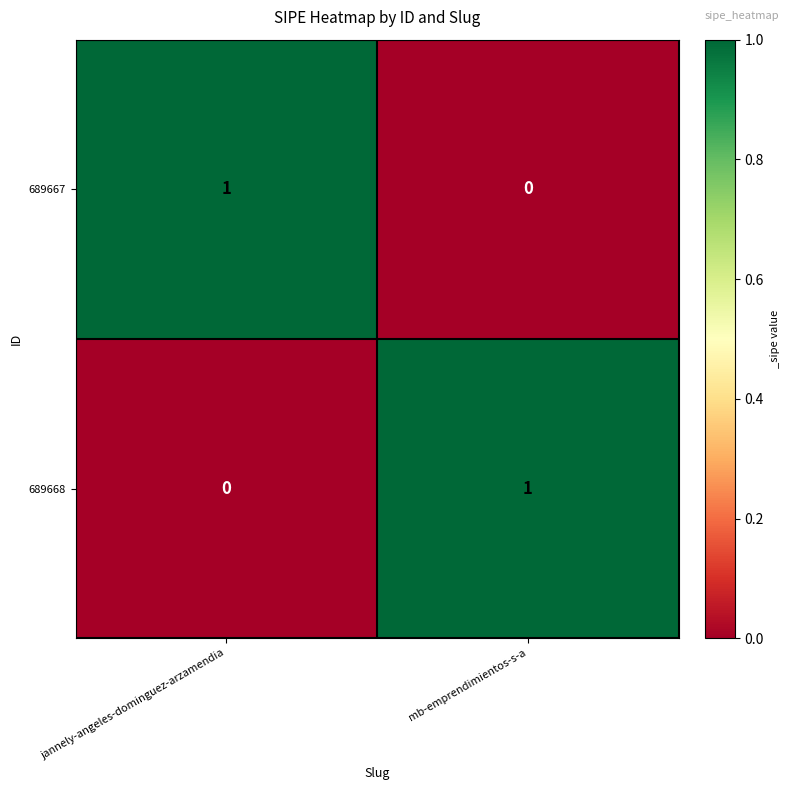

At jannely-angeles-dominguez-arzamendia, list the series in order from largest to smallest.

689667, 689668